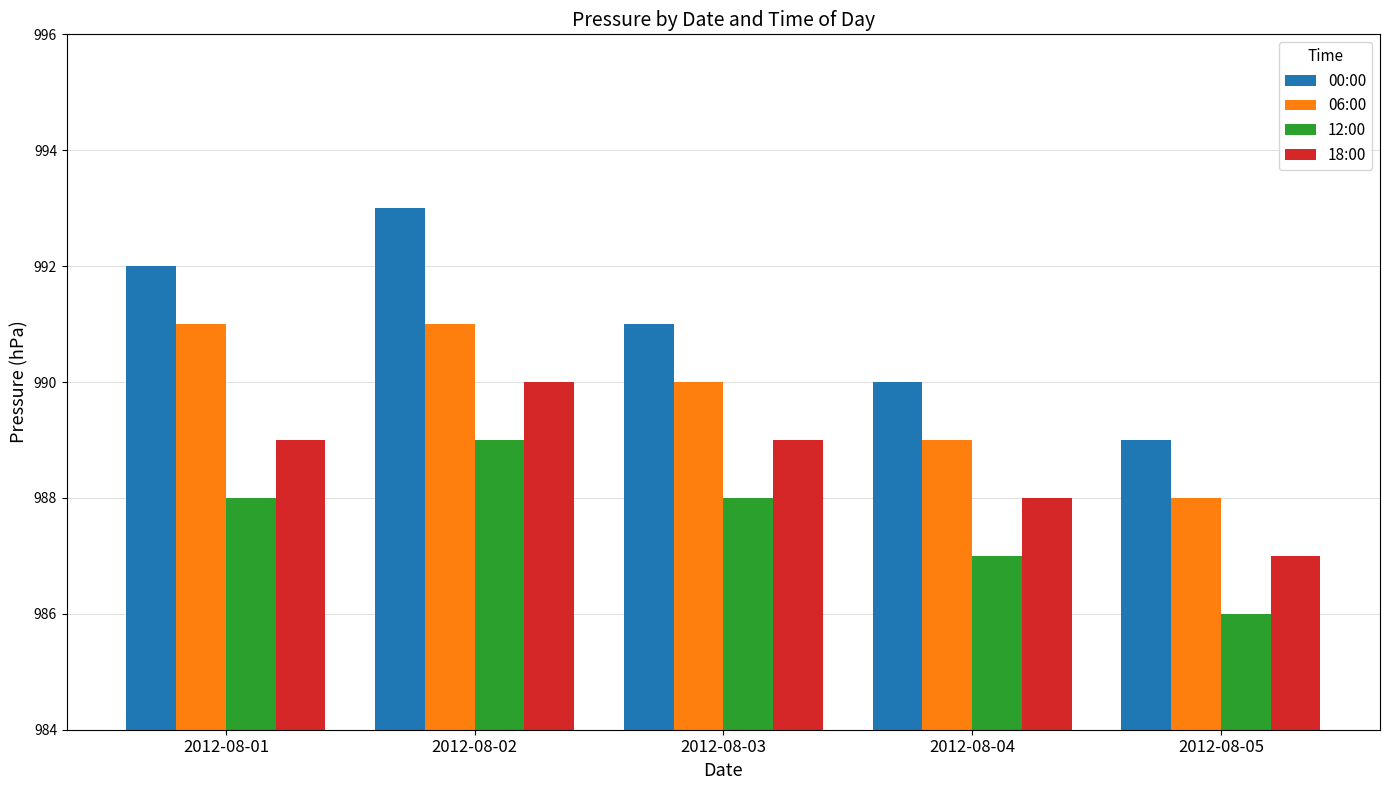

What is the difference between the maximum and minimum values in the 18:00 series?

3